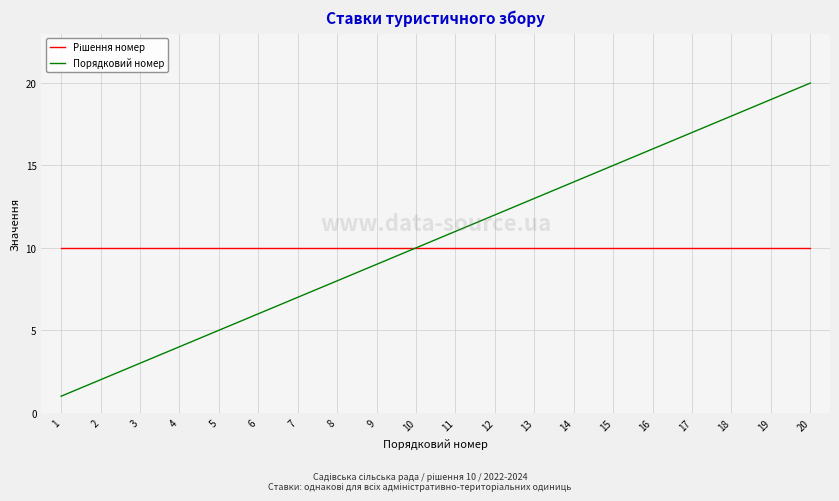

What is the maximum value shown in the chart?

20